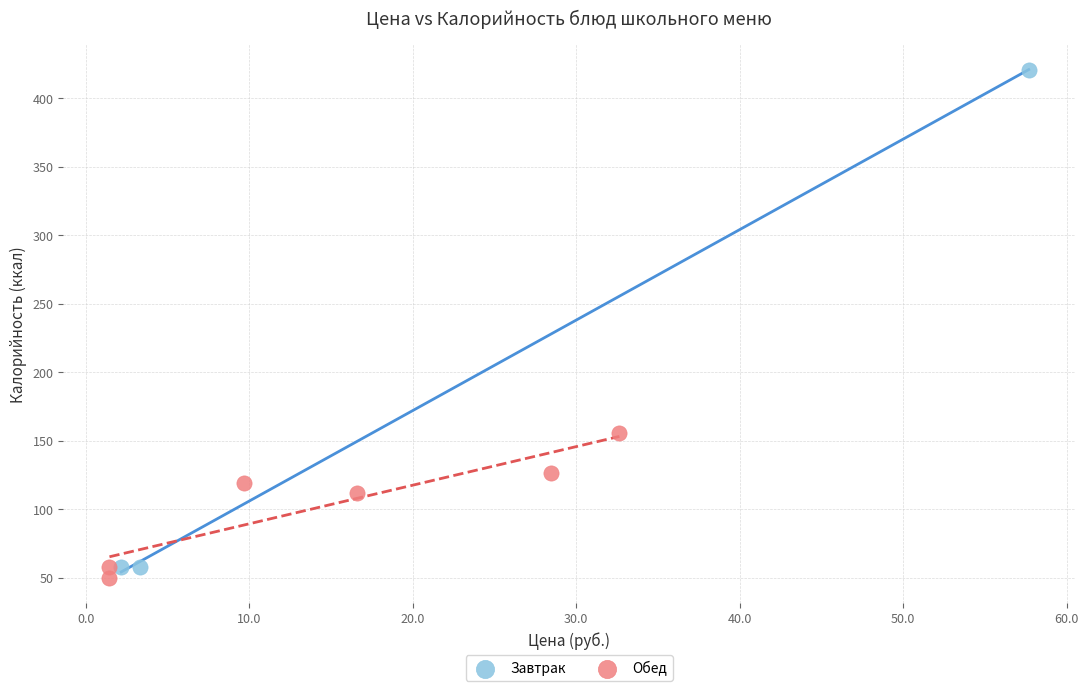

Which series has the widest spread of Y values?

Завтрак